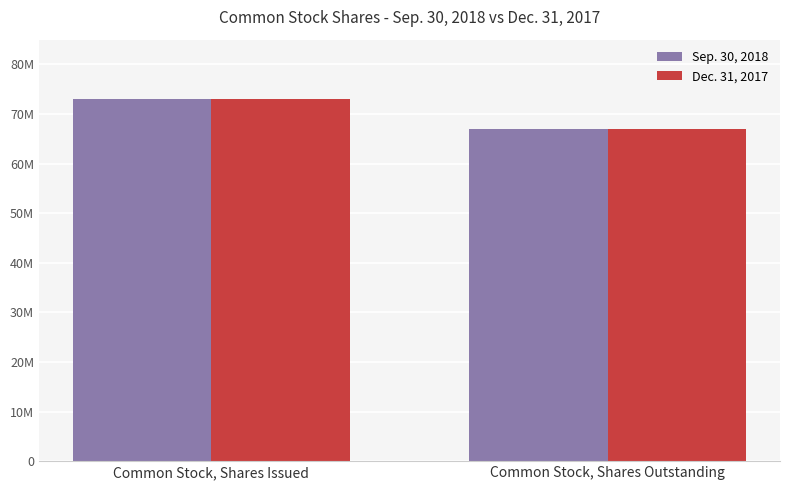

What are all the series names shown in the legend?

Sep. 30, 2018, Dec. 31, 2017